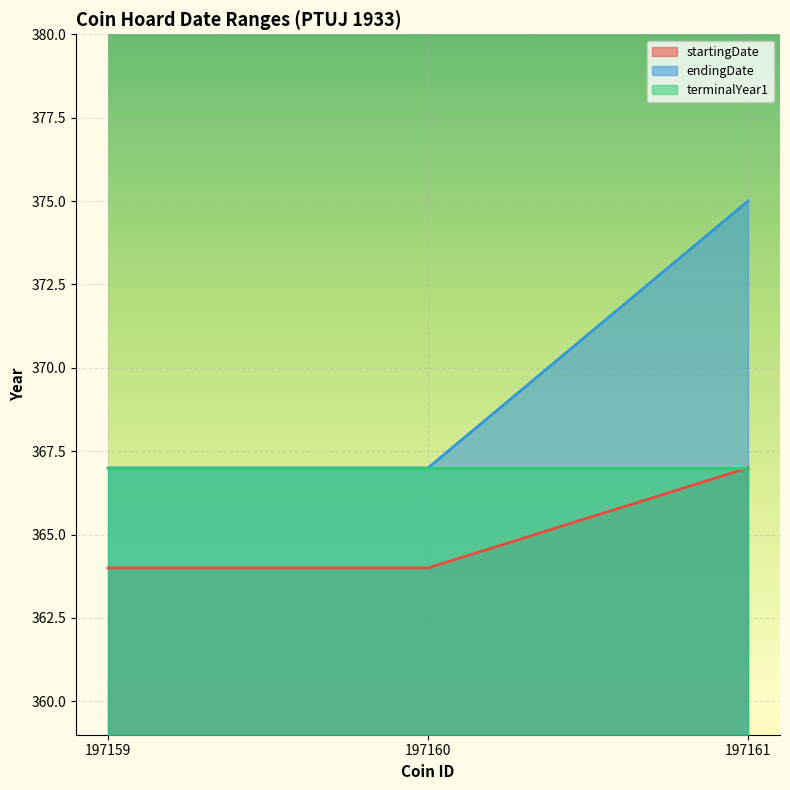

List the series in order of their overall mean, lowest first.

startingDate, terminalYear1, endingDate